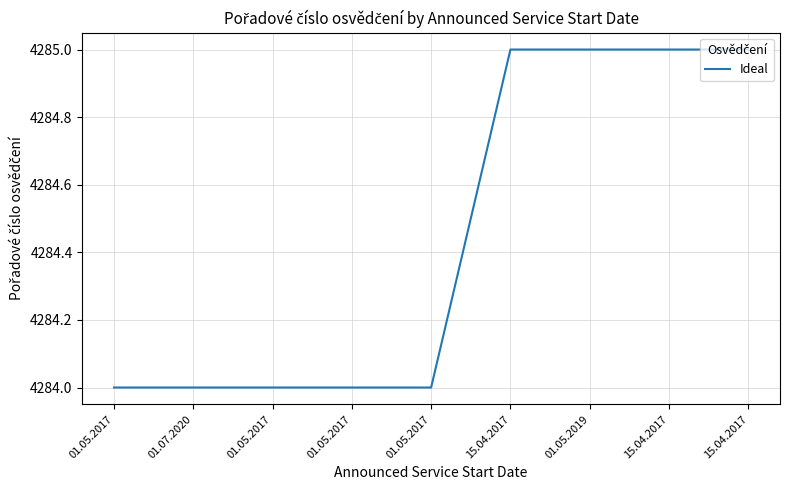

How many lines are shown in the chart?

1